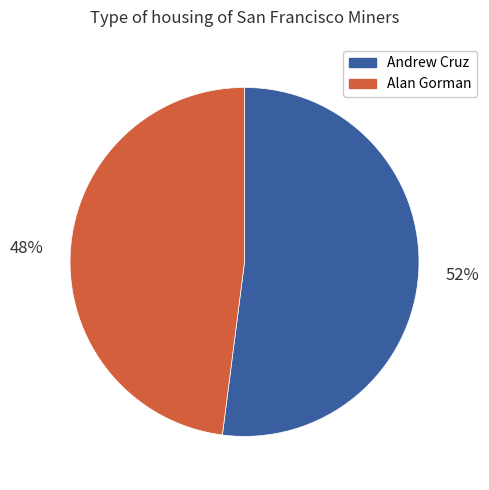

Which category has the biggest portion of the pie?

Andrew Cruz